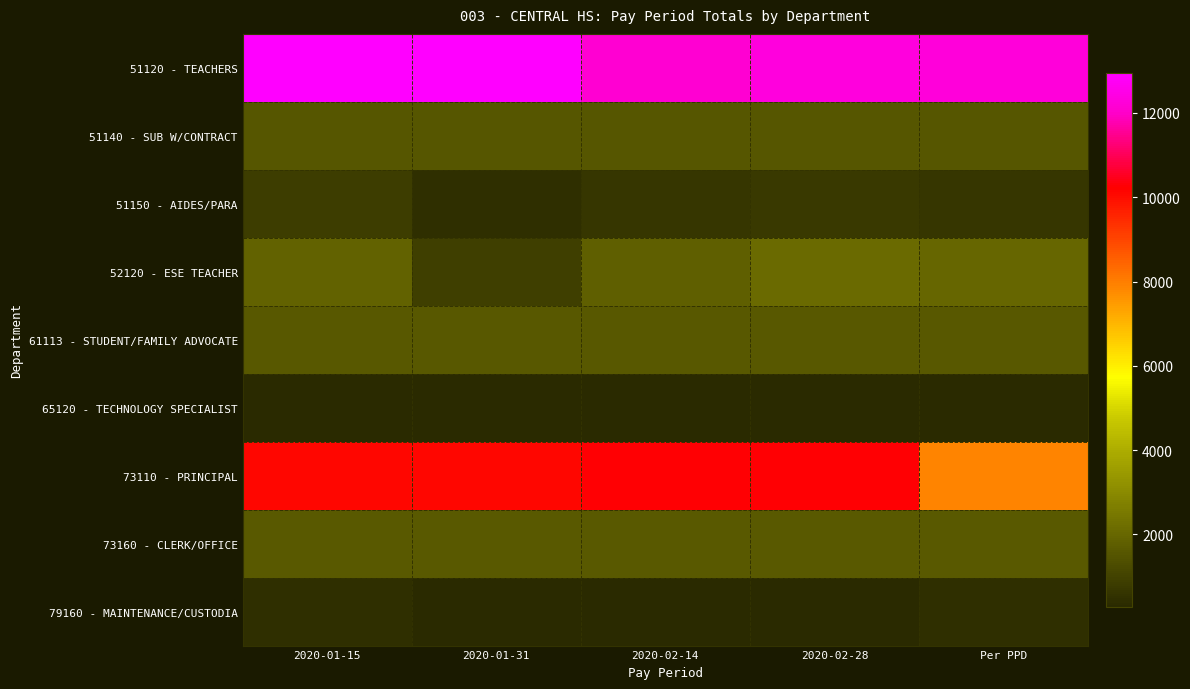

What is the difference between the highest and lowest values at 2020-02-14?

11804.6